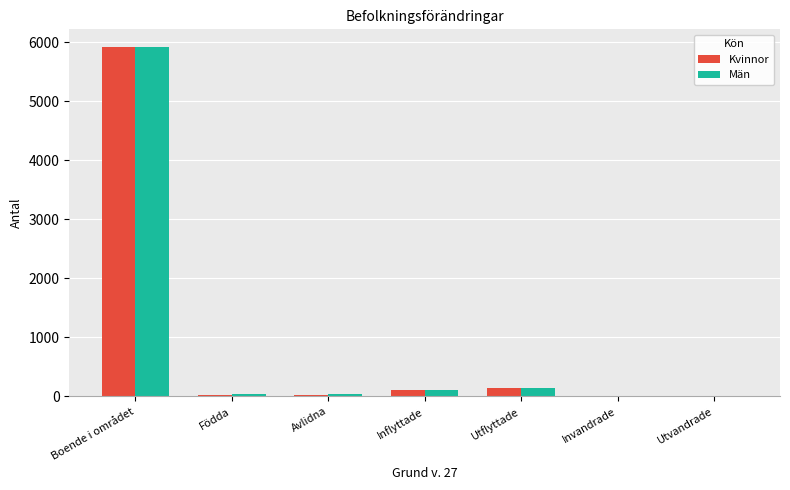

Read the Män value at Boende i området, to the nearest 100.

5900